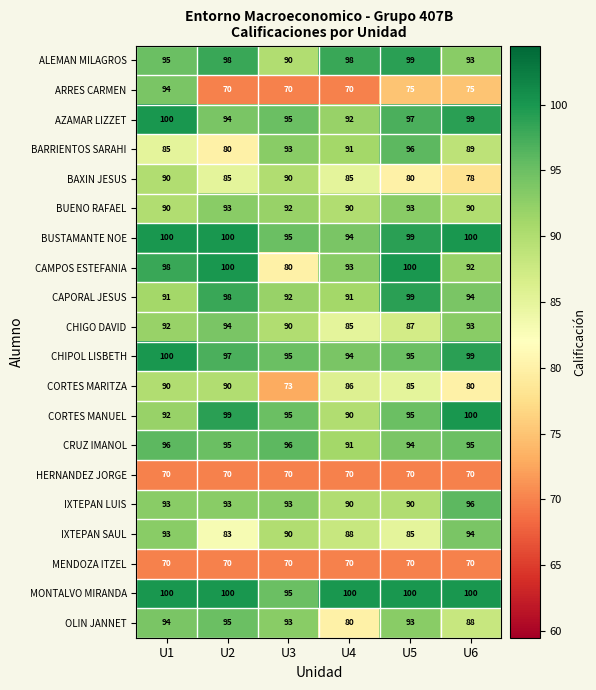

Which category has the highest value in the IXTEPAN SAUL series?

U6